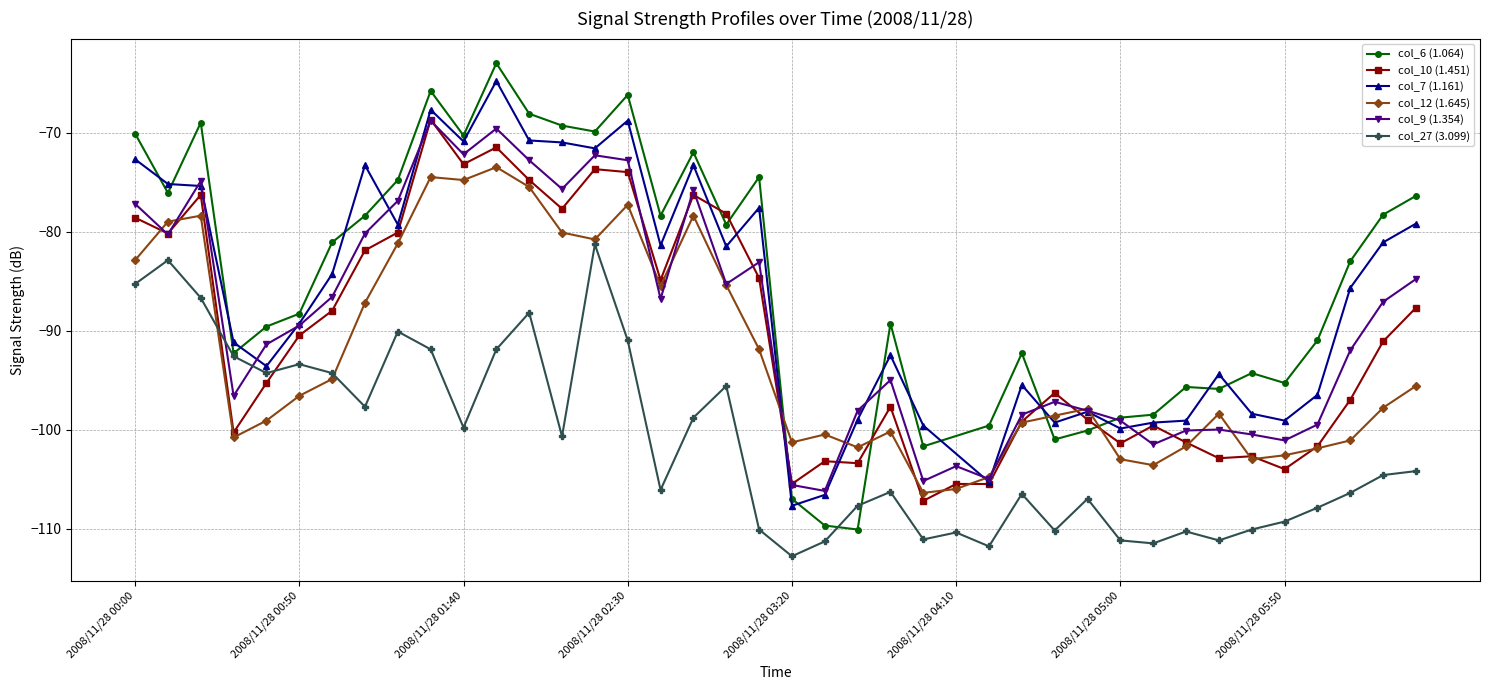

True or false: col_27 (3.099) has more than 1 points higher than both neighbors.

True